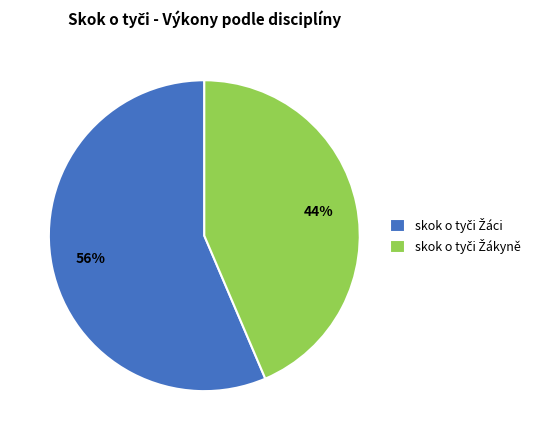

To the nearest percent, what is the average slice percentage?

50%